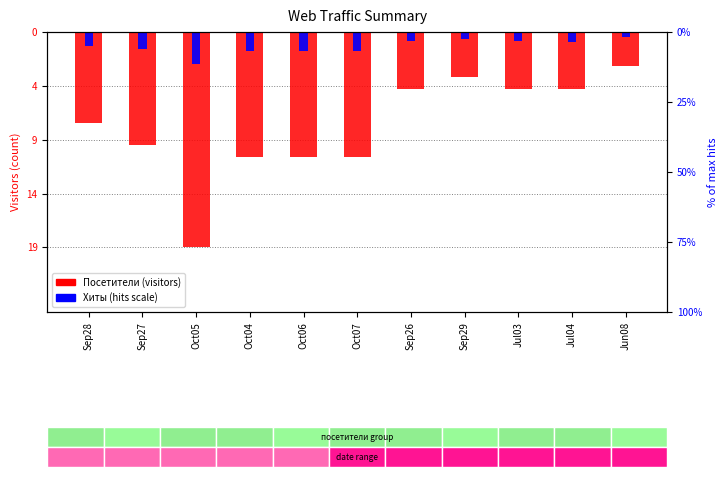

Which series has the largest range (max minus min)?

Посетители